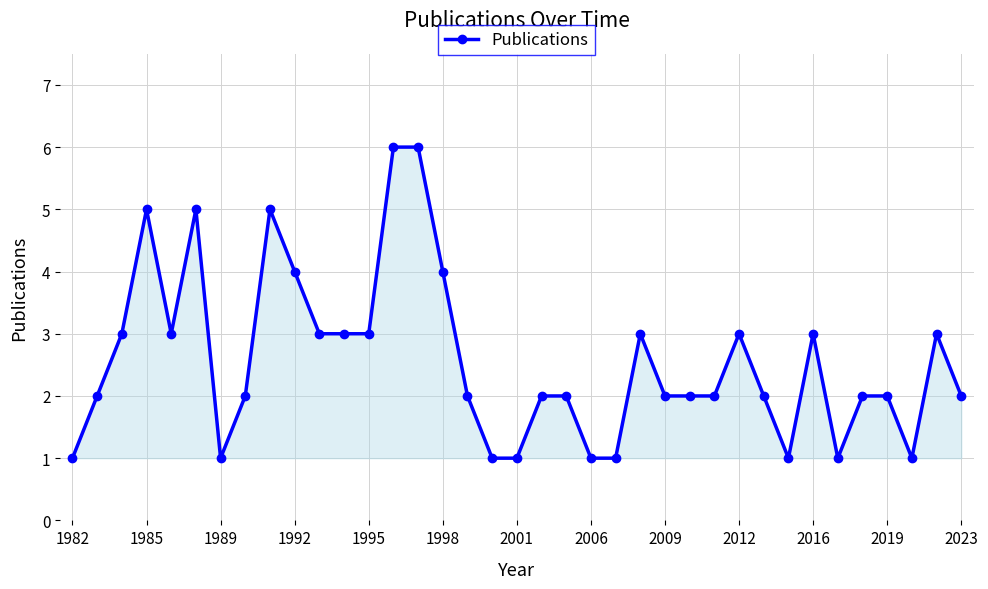

True or false: the data has more than 0 interior local peaks.

True